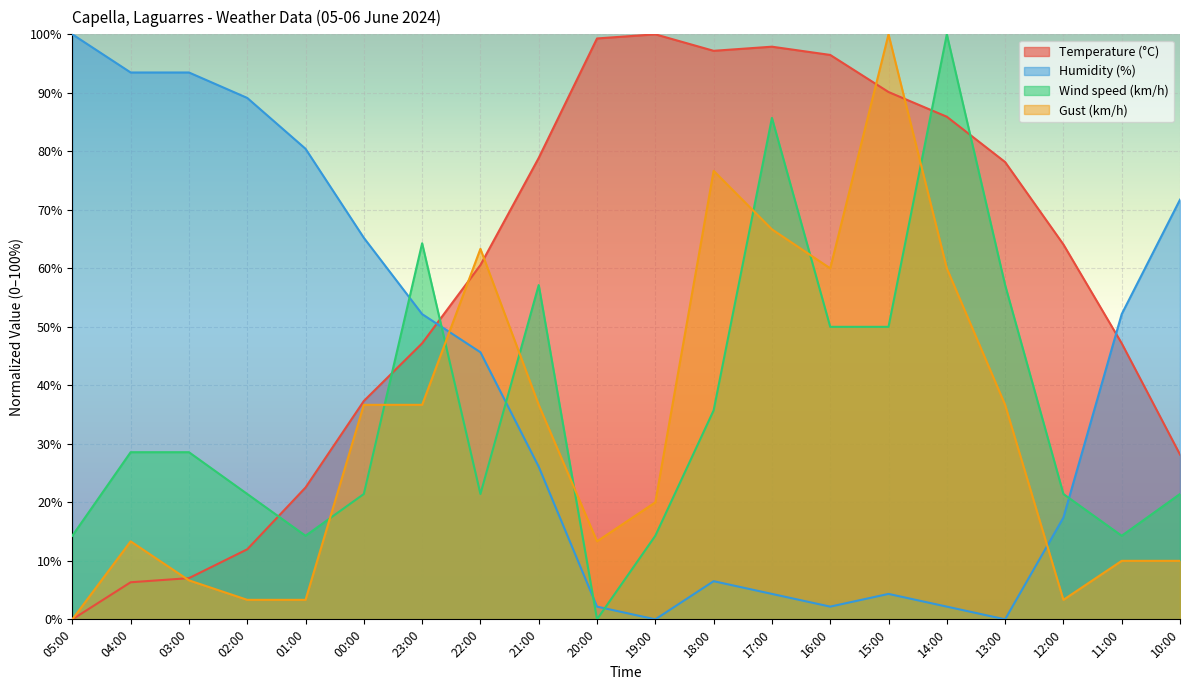

At which category is the sum across all series the highest?

17:00